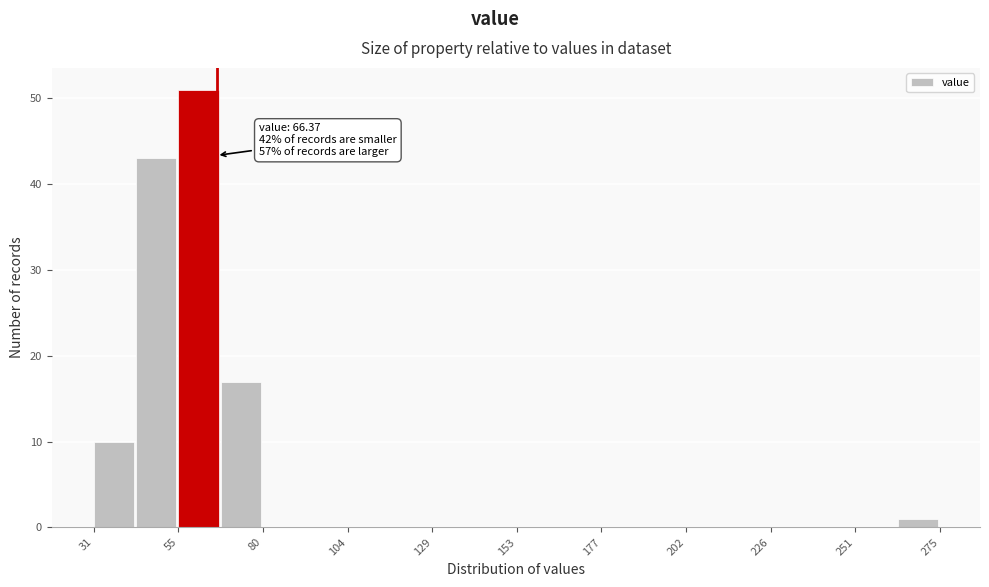

Read against the x-axis, roughly where is the centre of the tallest bar?

60